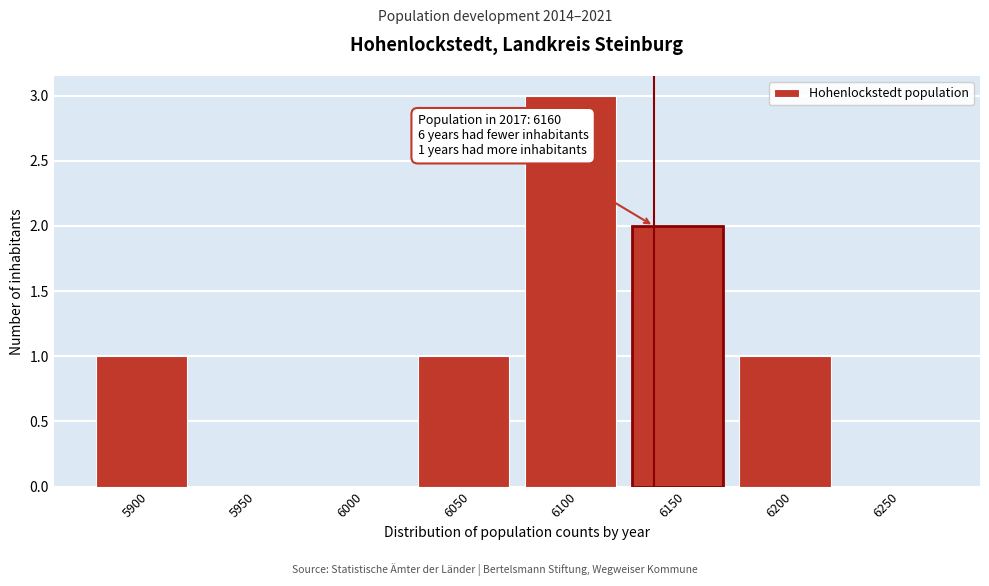

Reading left to right, extract all data points from this chart.

5900=1	5950=0	6000=0	6050=1	6100=3	6150=2	6200=1	6250=0